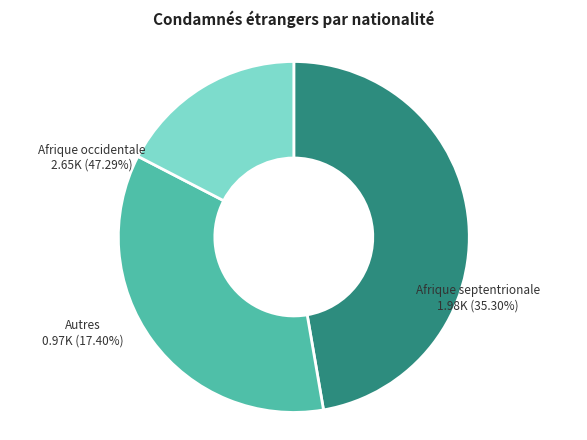

Which category has the biggest portion of the pie?

Afrique occidentale